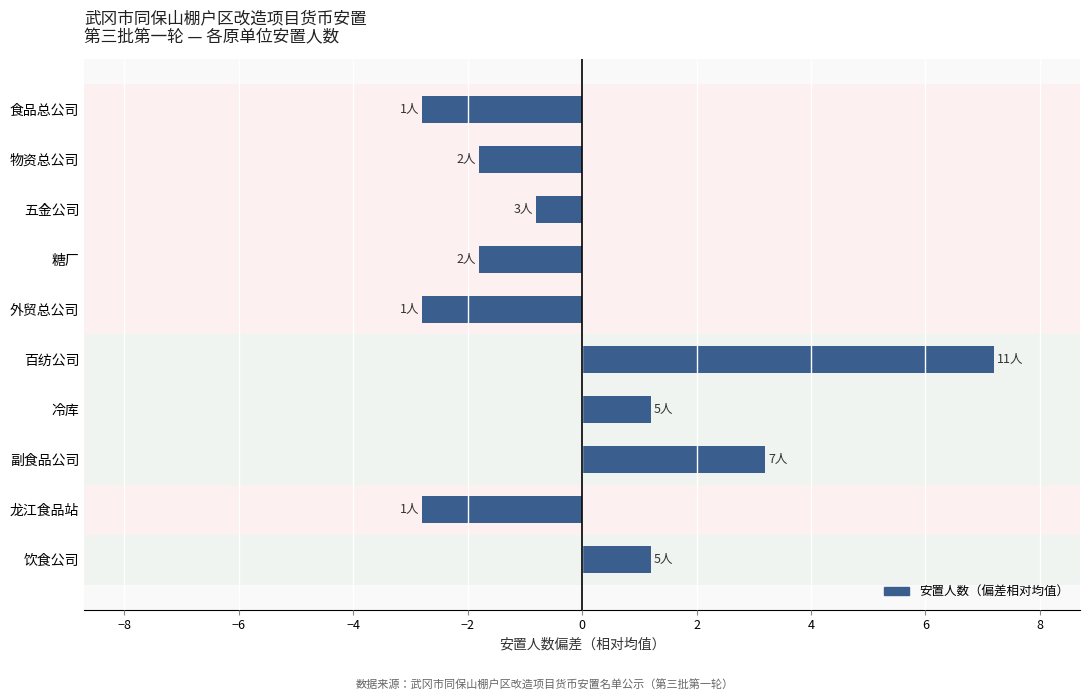

Read the value at 五金公司.

-0.8